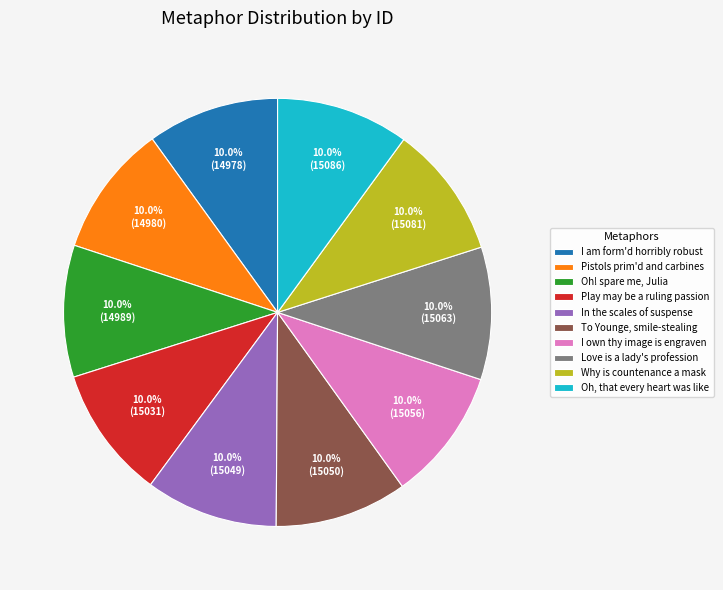

Does Oh, that every heart was like account for over 50% of the chart?

No